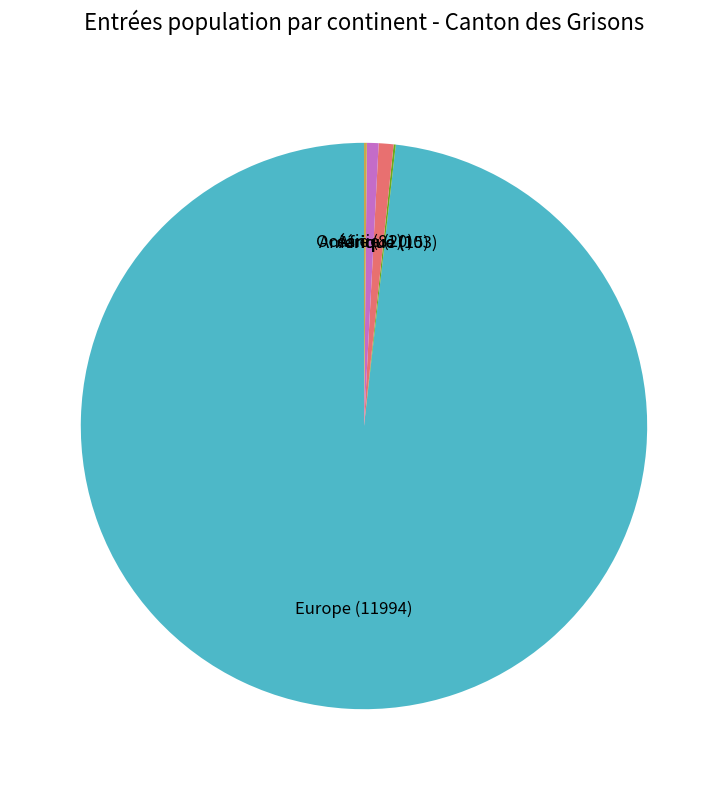

Is there a majority slice in this chart?

Yes